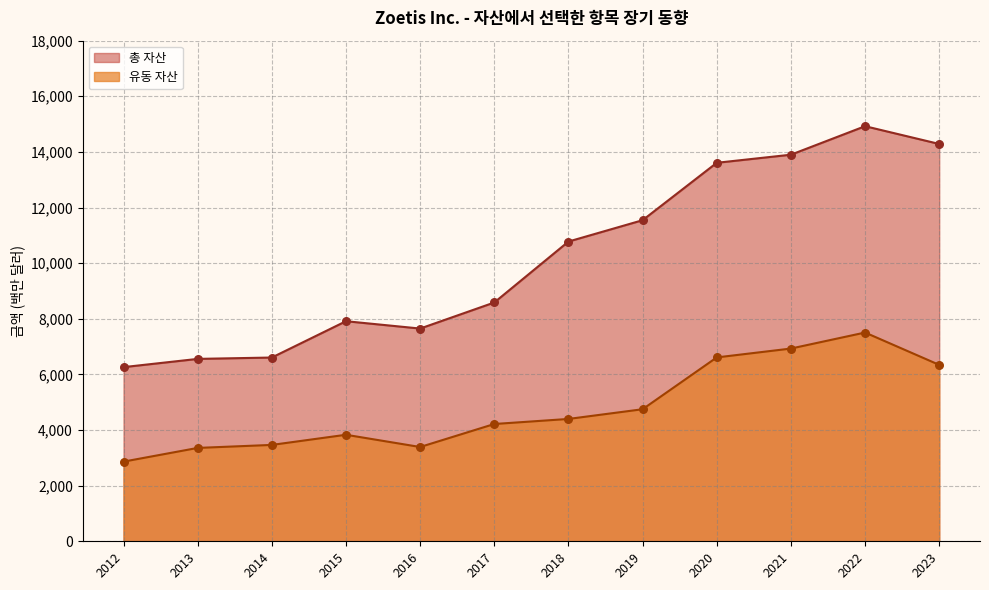

What is the total value across all series at 2020?

20220